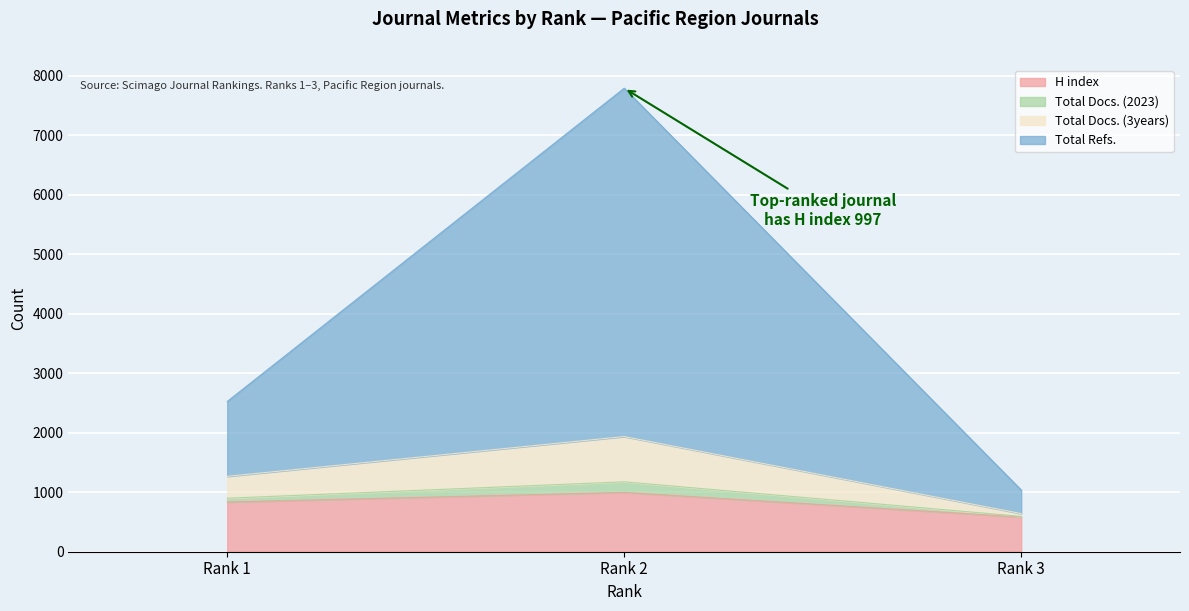

The value of Total Docs. (3years) at Rank 3 is 333. True or false?

False